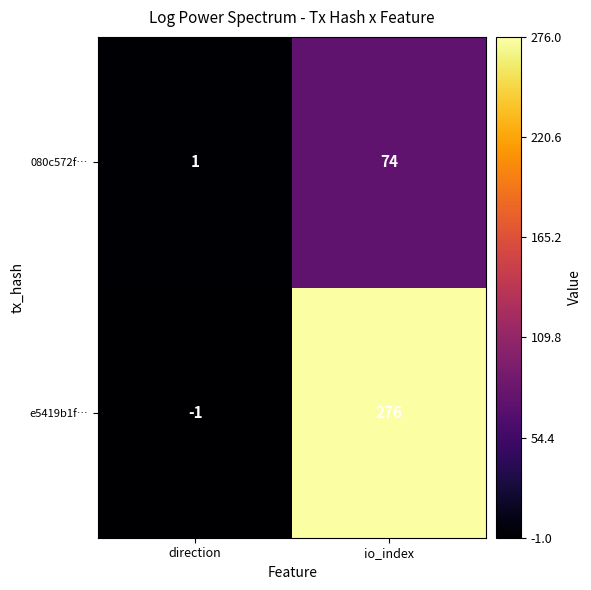

Which series has the largest total across all categories?

e5419b1f…